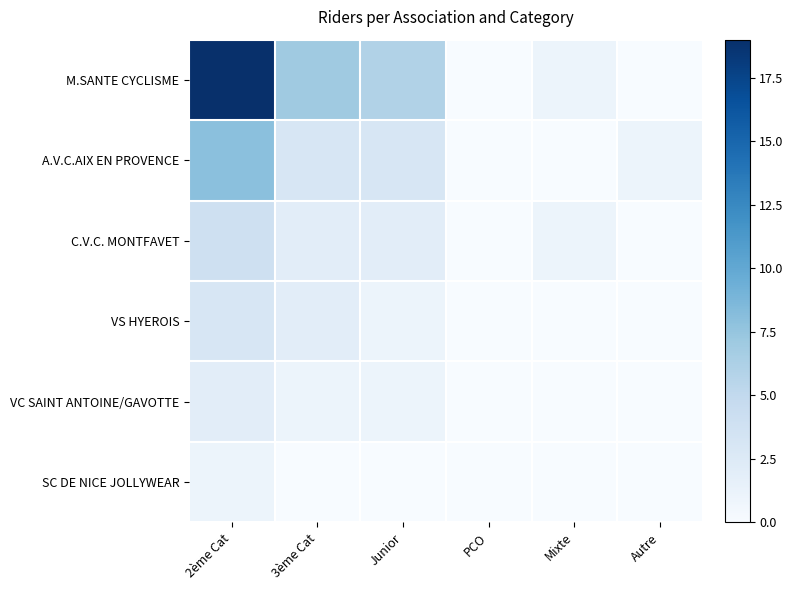

What is the spread (max minus min) of values at 2ème Cat?

18